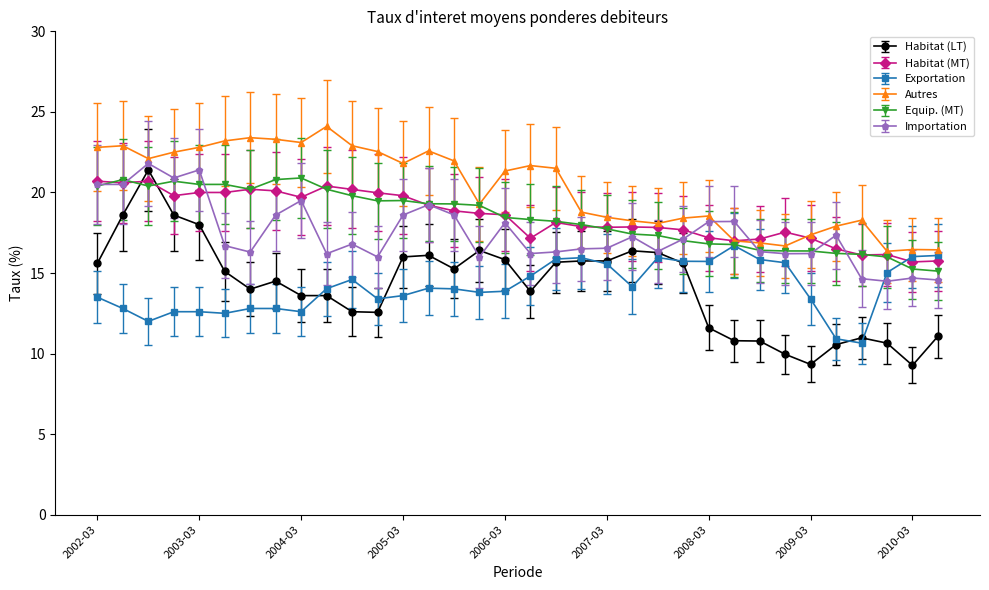

Which series has the largest total across all categories?

Autres